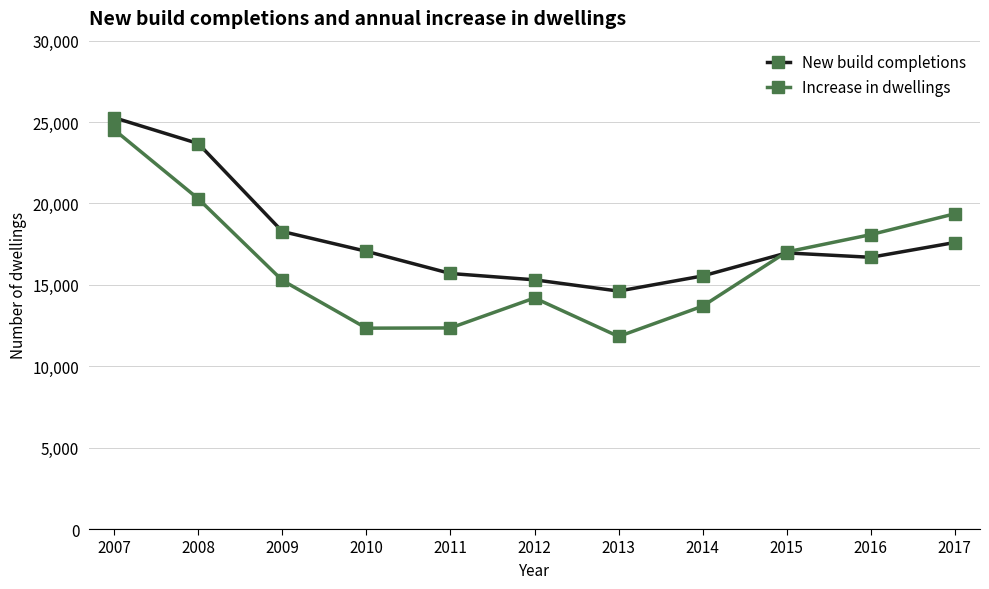

Which series has the largest total across all categories?

New build completions